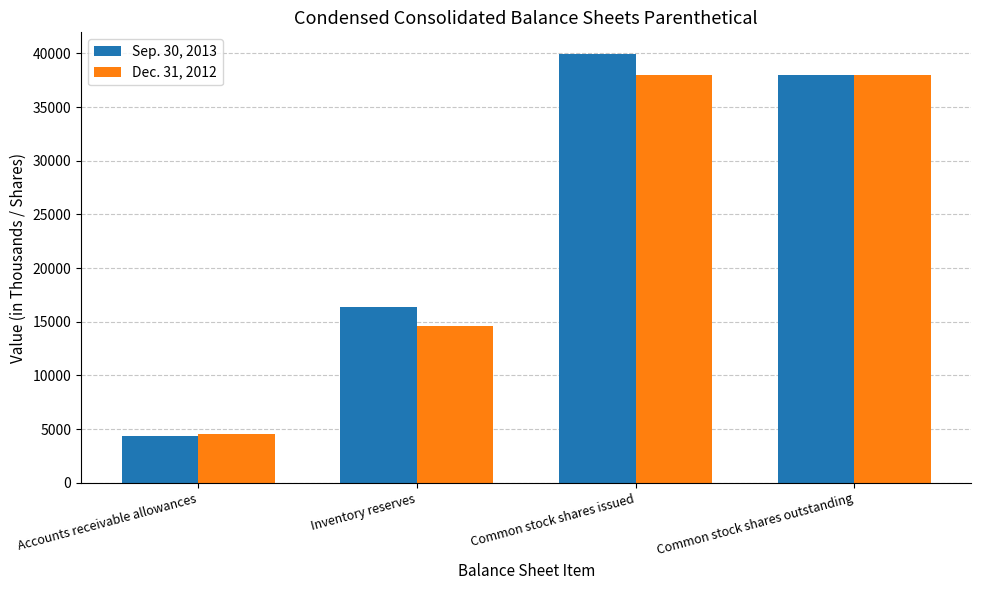

What is the greatest value displayed?

39959